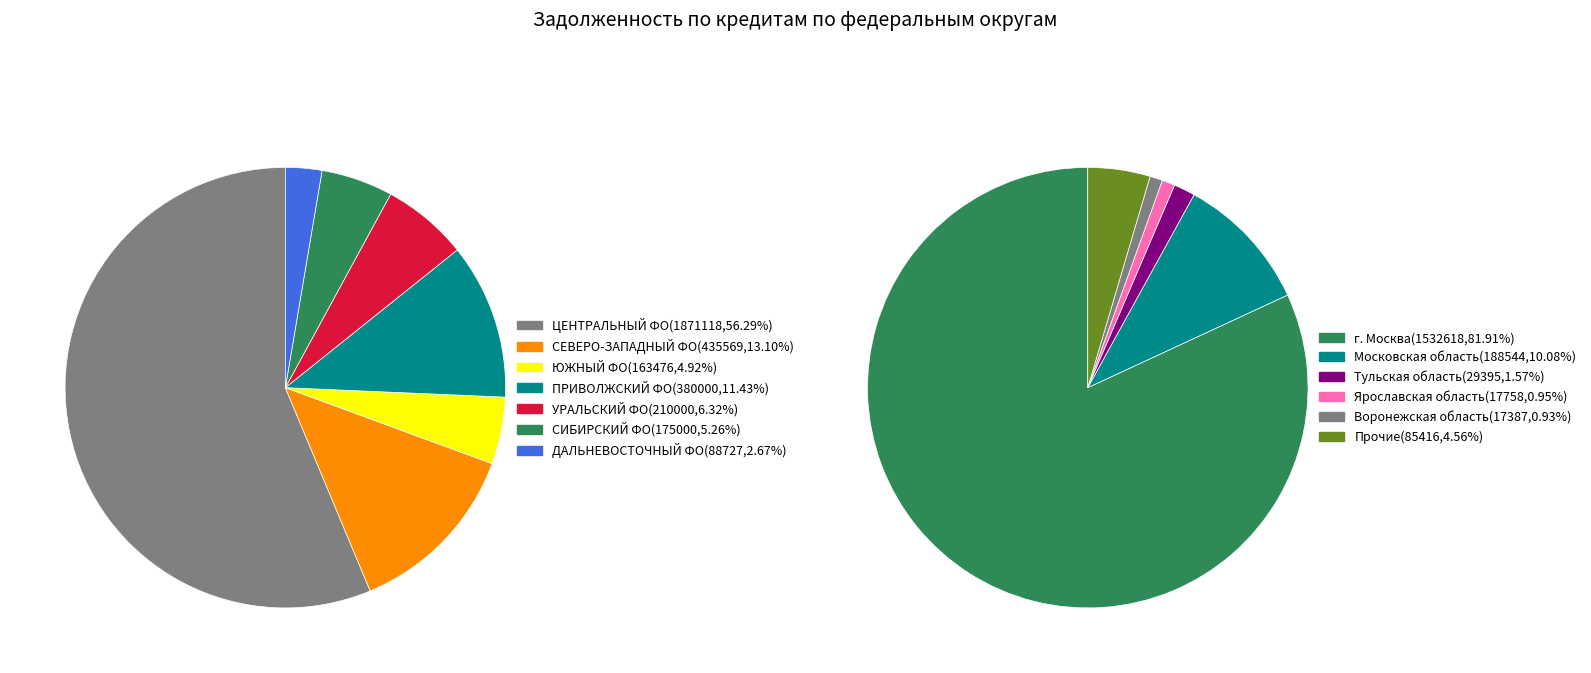

Which category has the smallest portion of the pie?

ДАЛЬНЕВОСТОЧНЫЙ ФЕДЕРАЛЬНЫЙ ОКРУГ